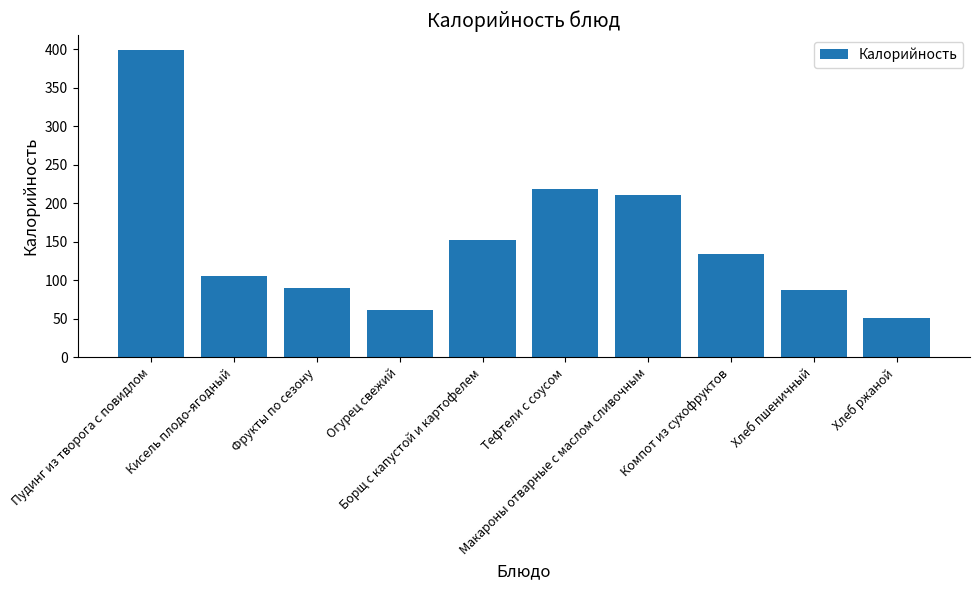

What position from the left is Макароны отварные с маслом сливочным?

7